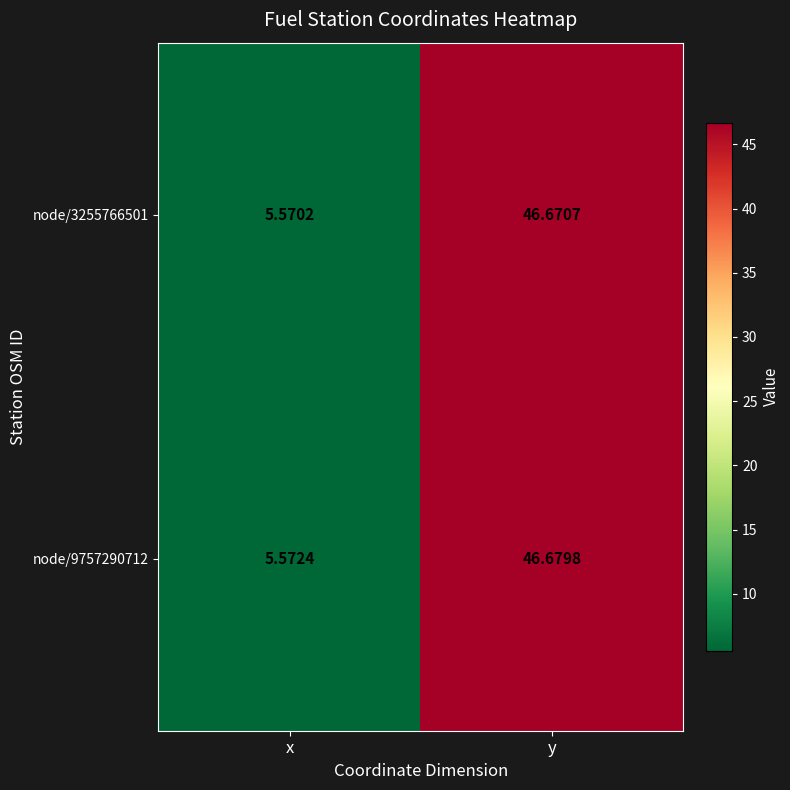

How many distinct data groups are displayed?

2